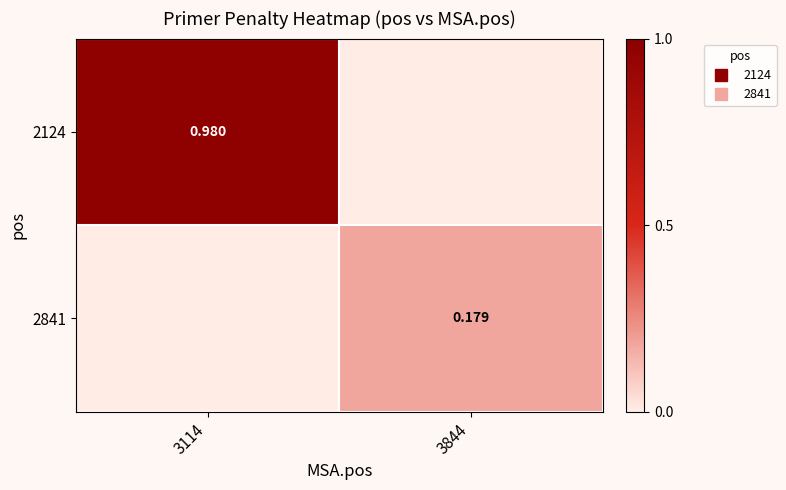

What is the greatest value displayed?

1.0